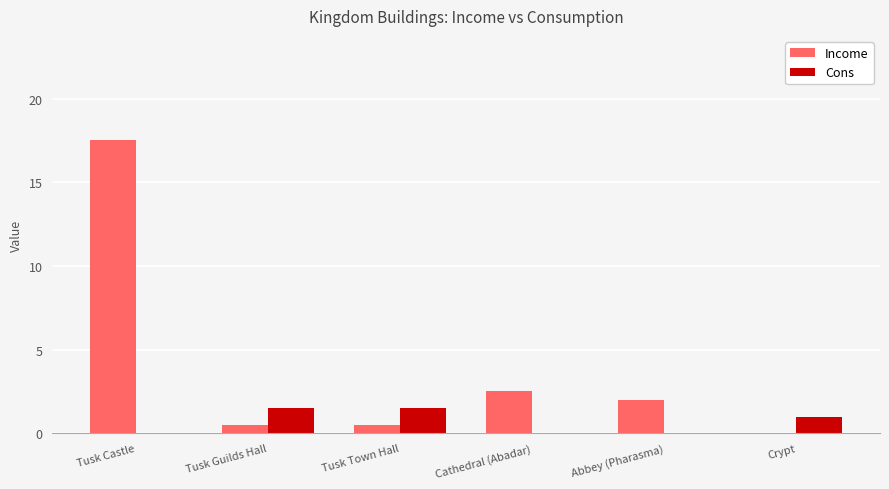

What is the approximate value of Cons at Crypt?

1.0